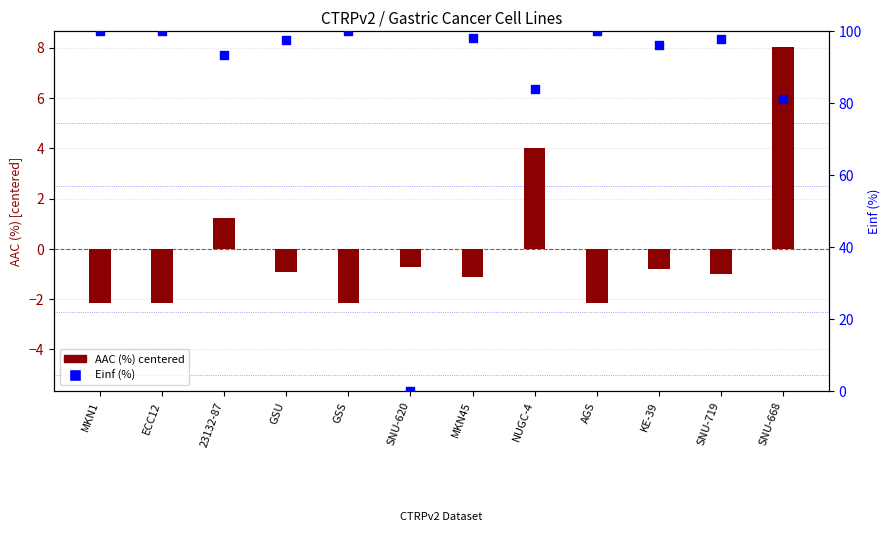

Which series contains the lowest Y value?

AAC (%) centered